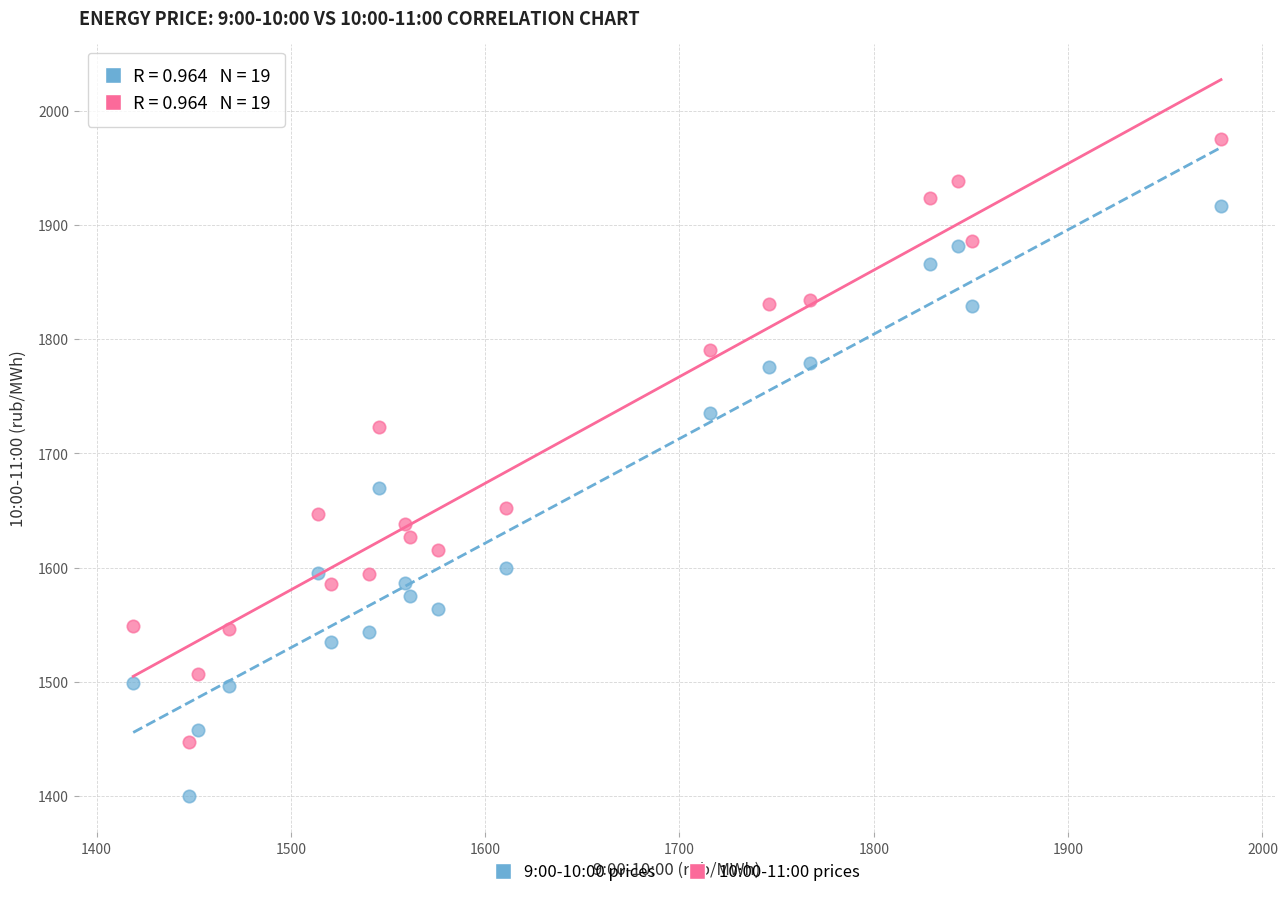

Which series reaches the minimum Y coordinate?

9:00-10:00 prices